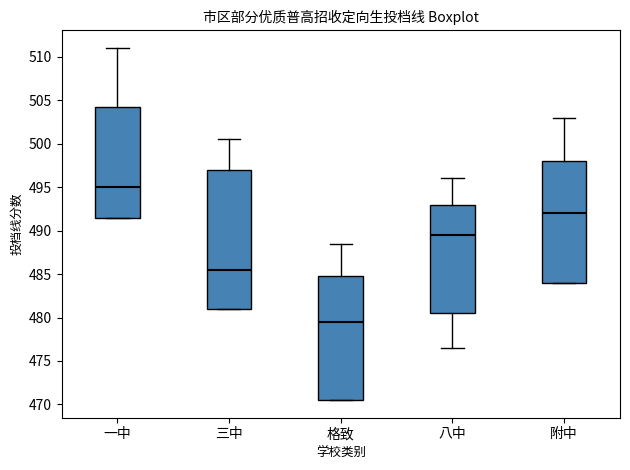

Which box's median line is the lowest?

格致